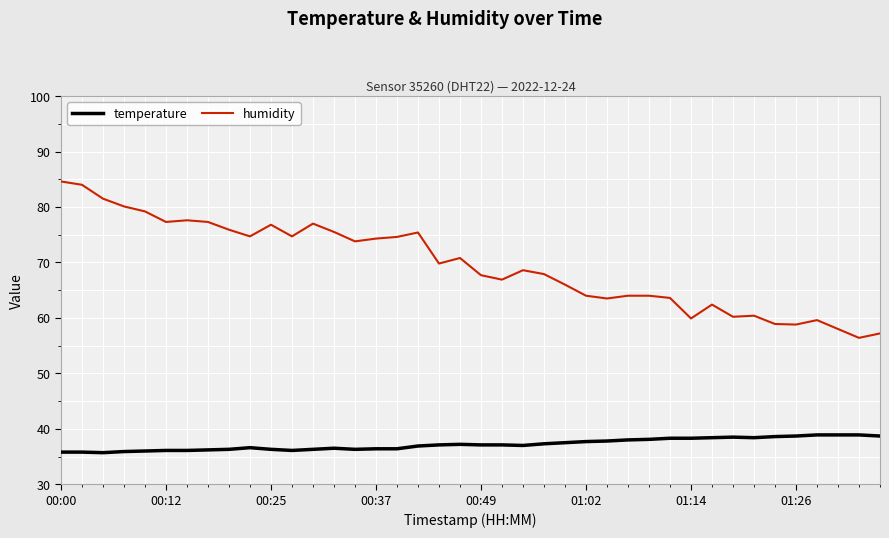

Does the chart display data point markers on the line(s)?

No